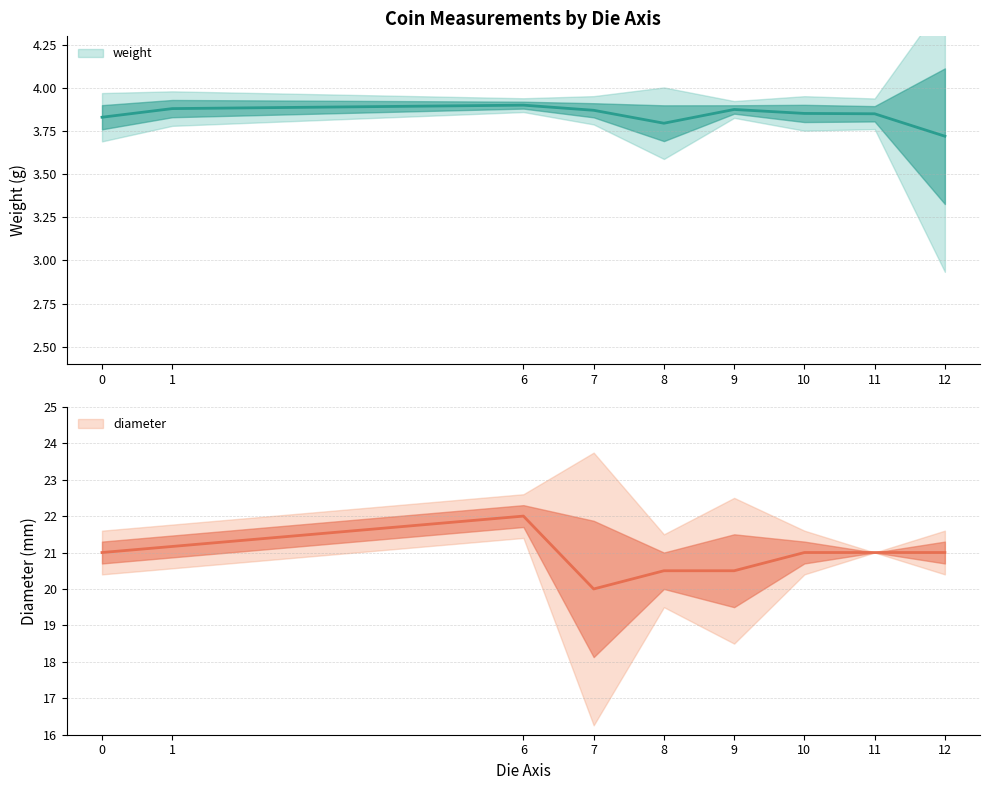

What are all the series names shown in the legend?

weight, diameter